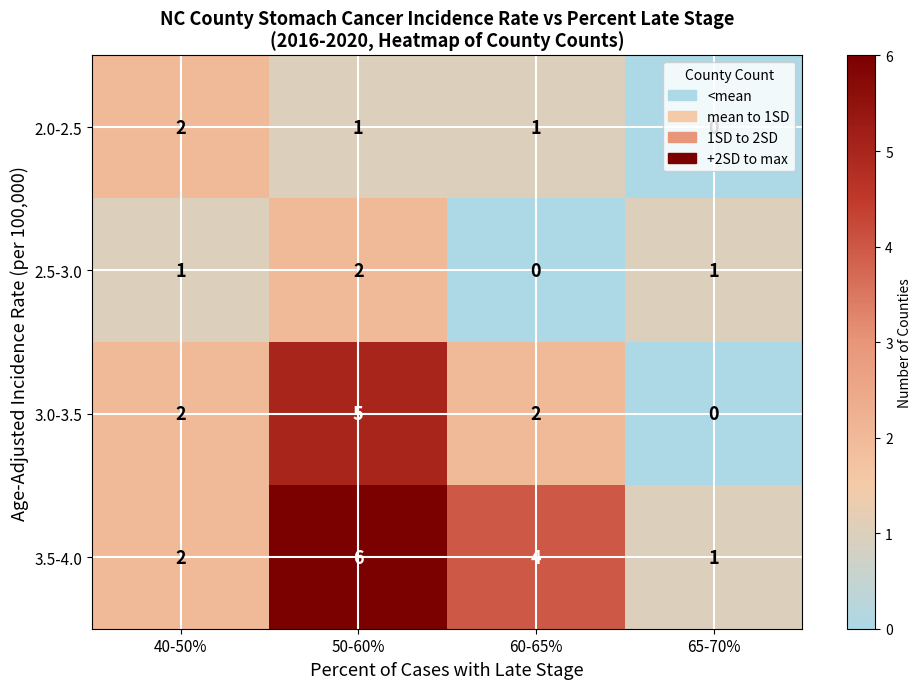

What value does the 3.5-4.0 series have at 50-60%?

6